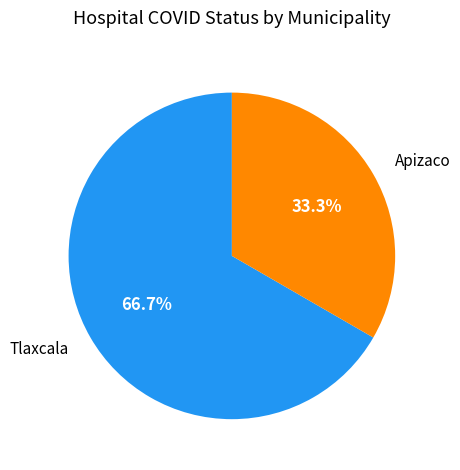

Is there a majority slice in this chart?

Yes